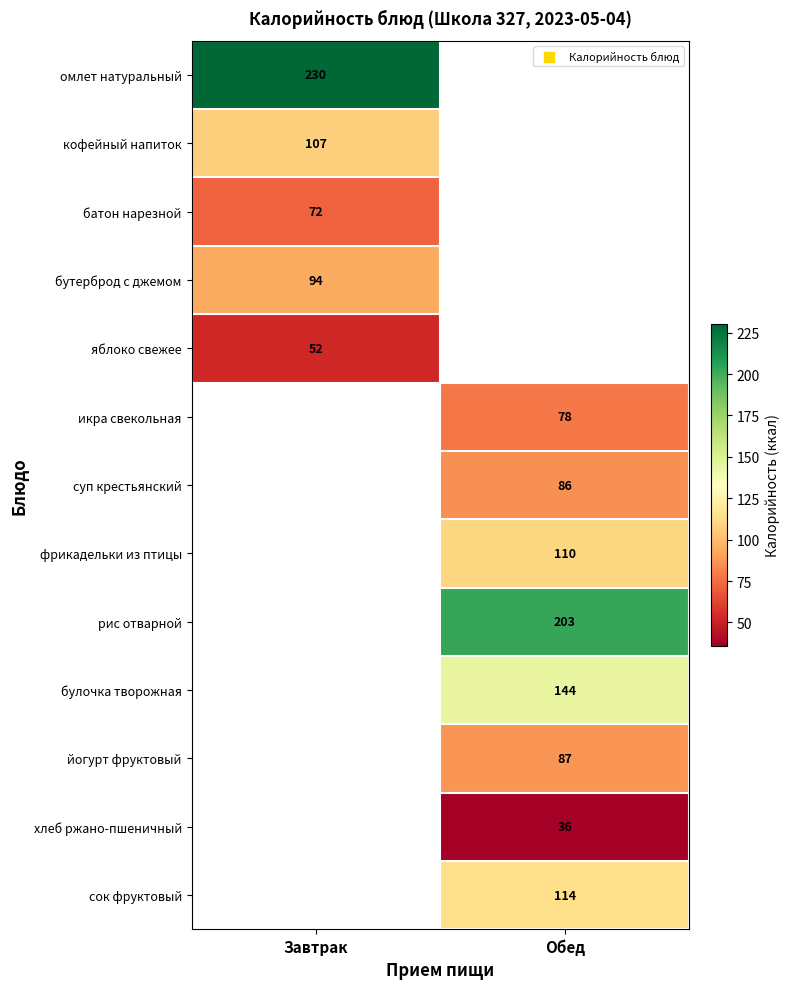

The value of хлеб ржано-пшеничный at Обед is 53. True or false?

False